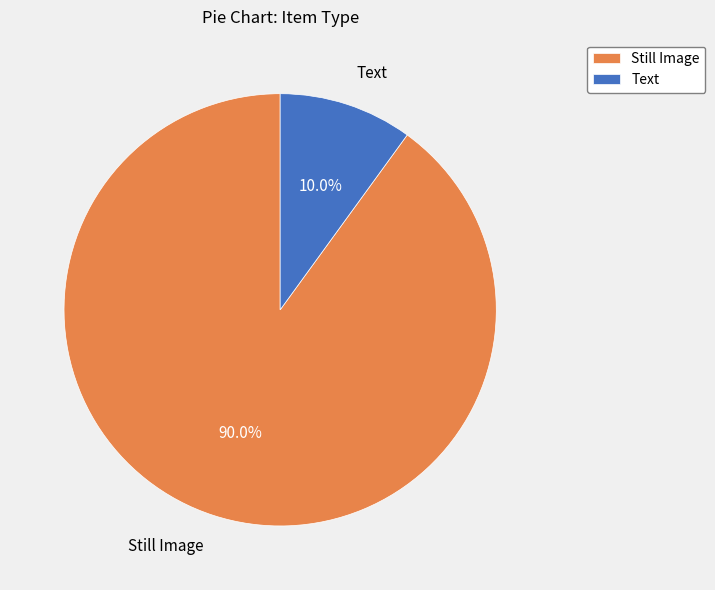

Is Text the majority of the pie?

No